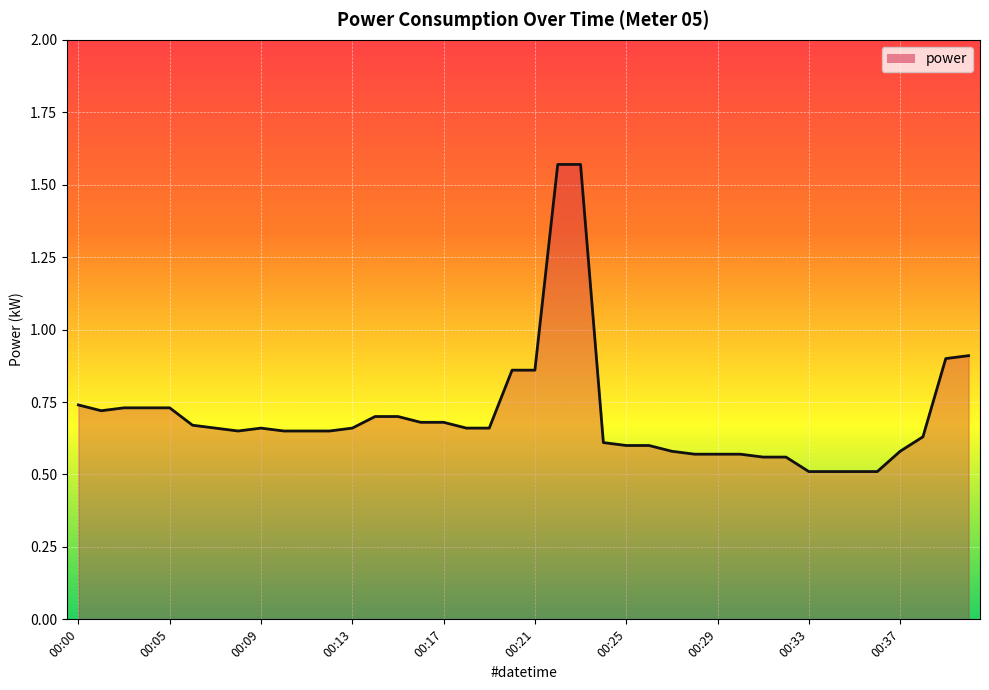

What is the difference between the maximum and minimum values?

1.1